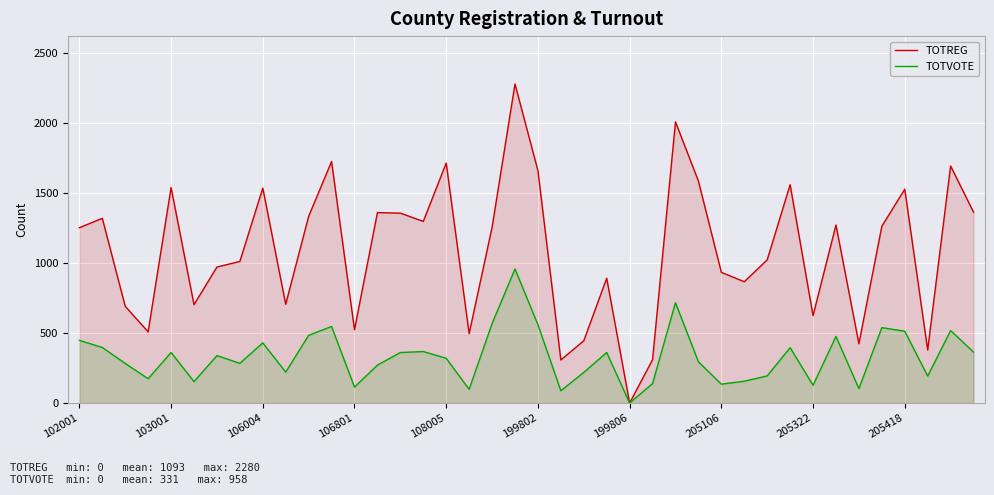

What is the difference between the maximum and minimum values in the TOTVOTE series?

958